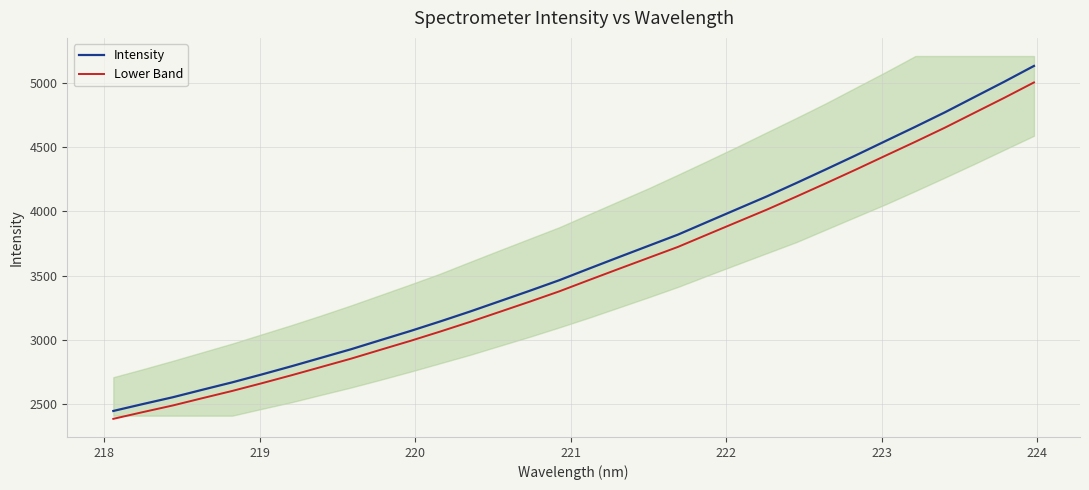

What is the smallest value displayed?

2387.4